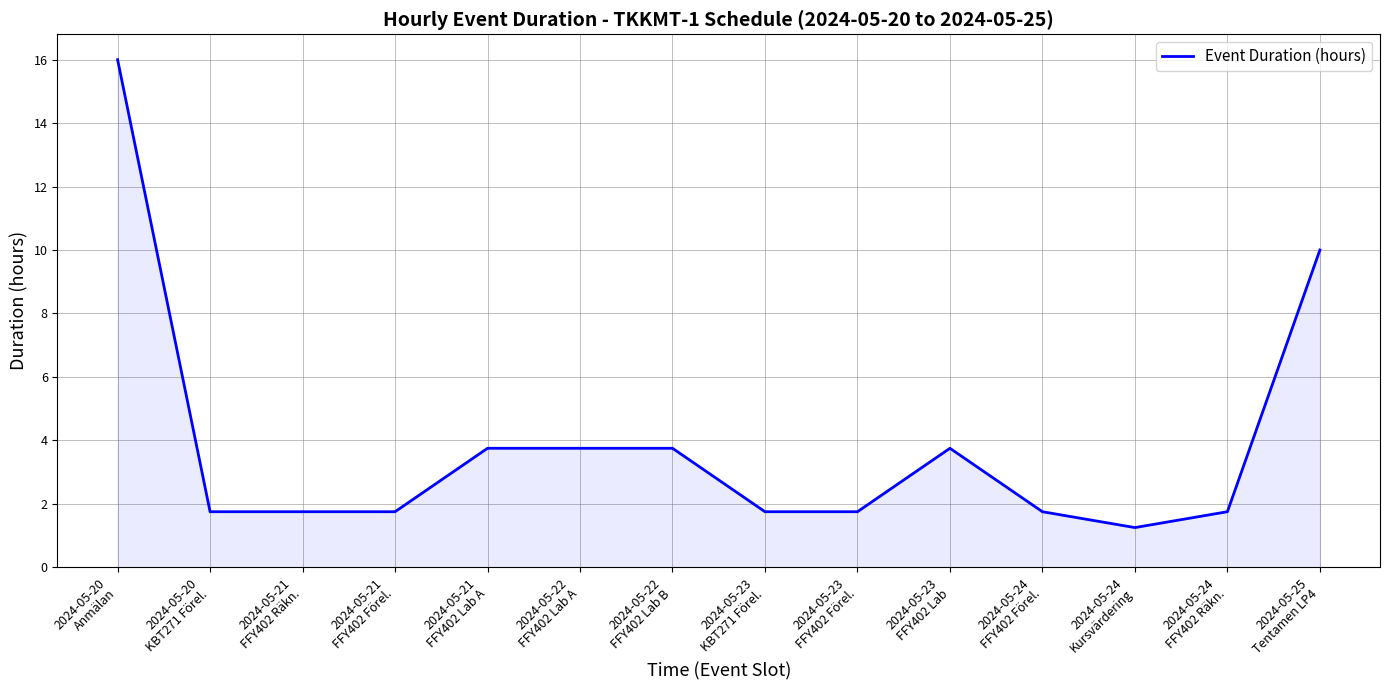

What is the greatest value displayed?

16.0